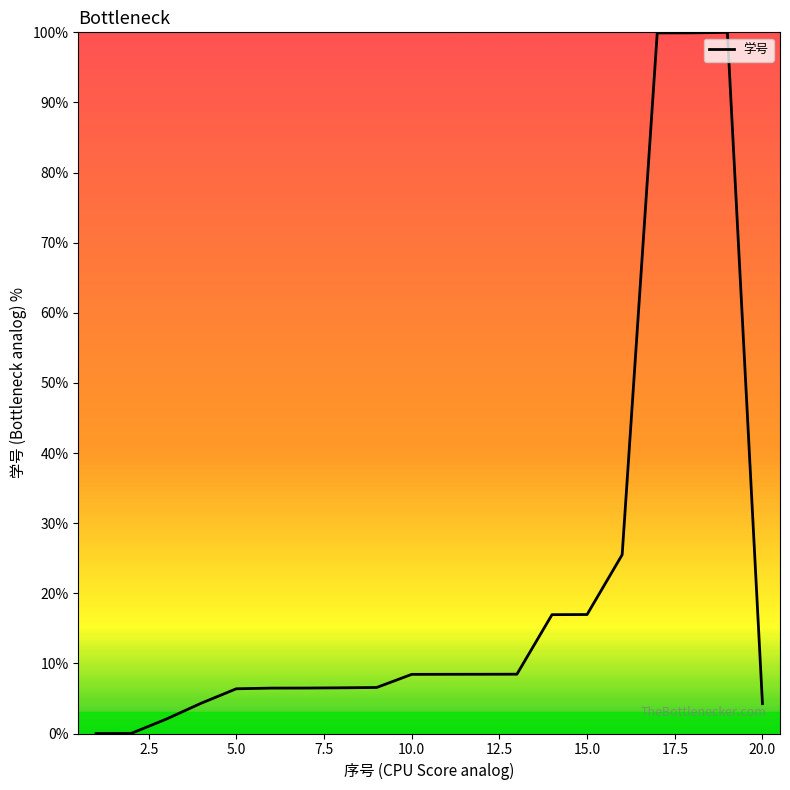

What is the greatest value displayed?

100.0